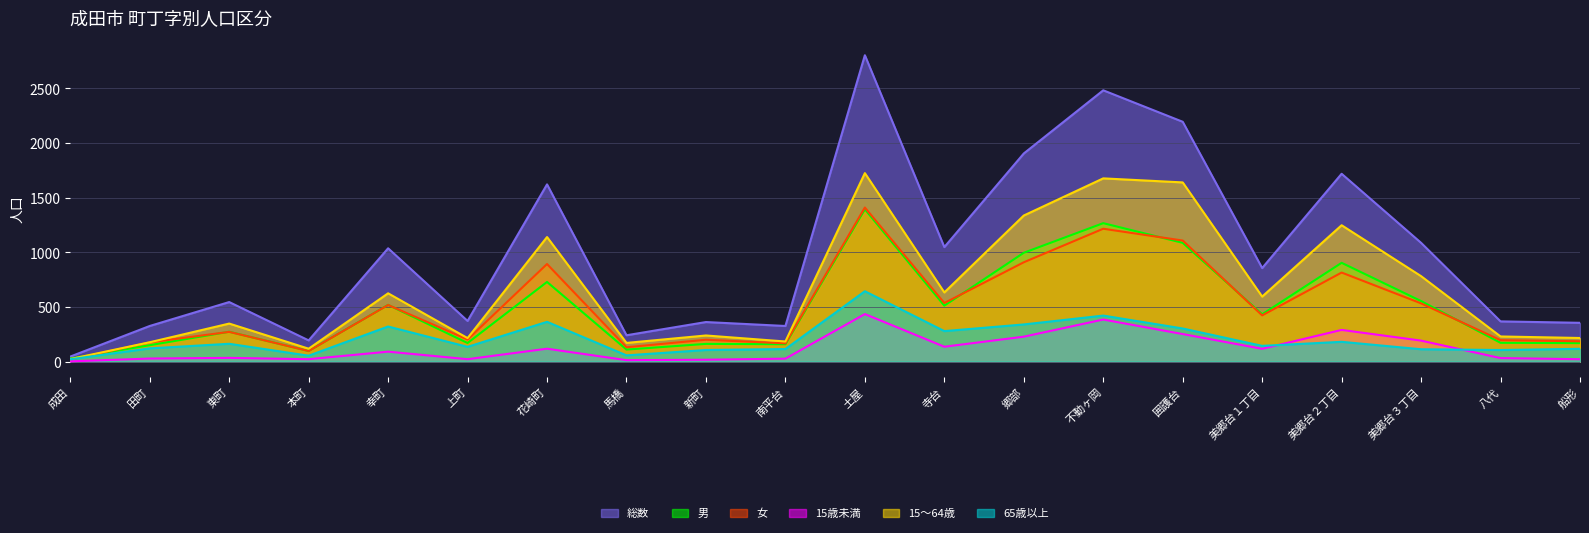

What is the spread (max minus min) of values at 成田?

44